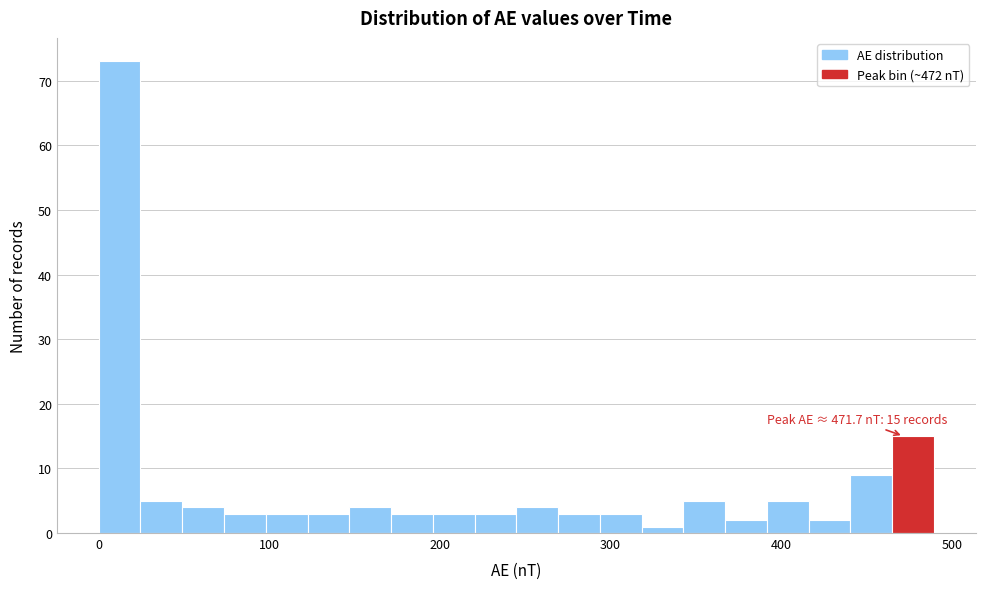

Read against the x-axis, roughly where is the centre of the tallest bar?

10